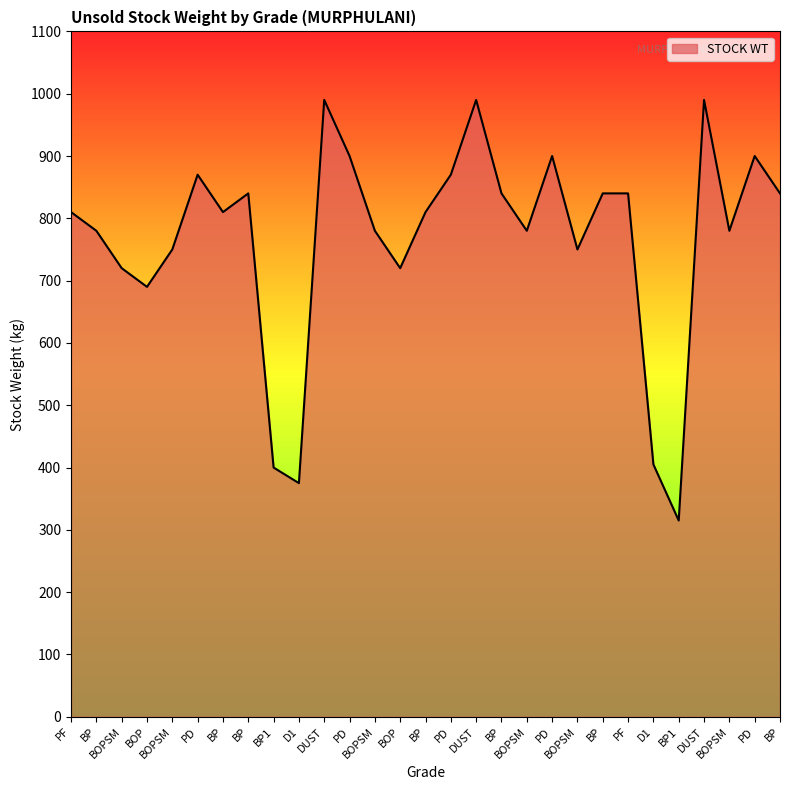

True or false: there are more than 1 points higher than both neighbors.

True